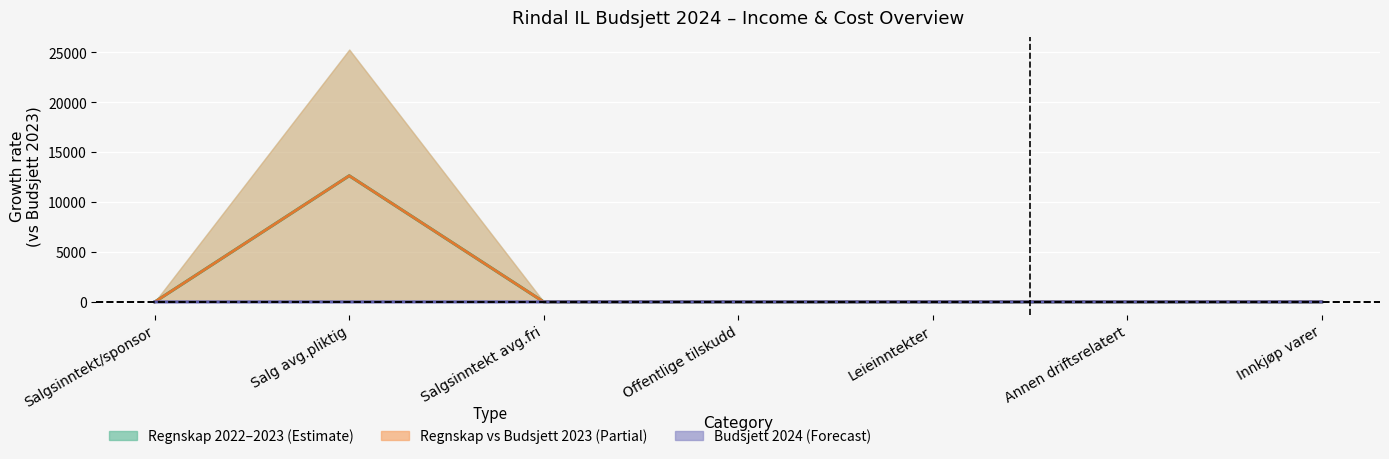

True or false: Partial estimate midpoint has a value of 0.0 at Innkjøp varer.

True